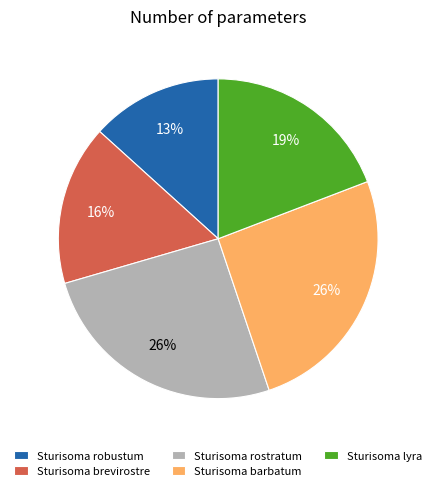

To the nearest percent, what portion does Sturisoma lyra represent?

19%